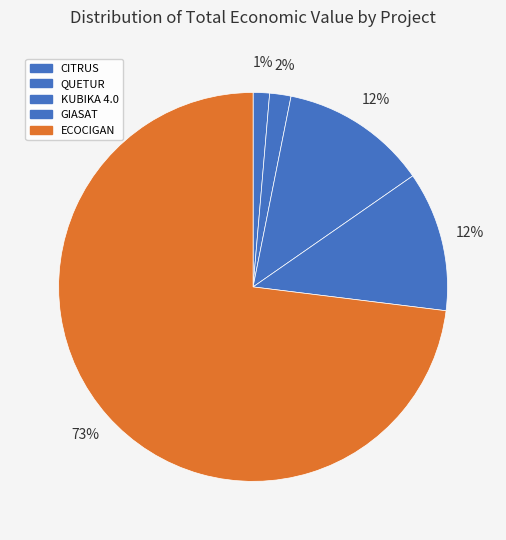

To the nearest percent, what percentage of the pie is QUETUR?

2%